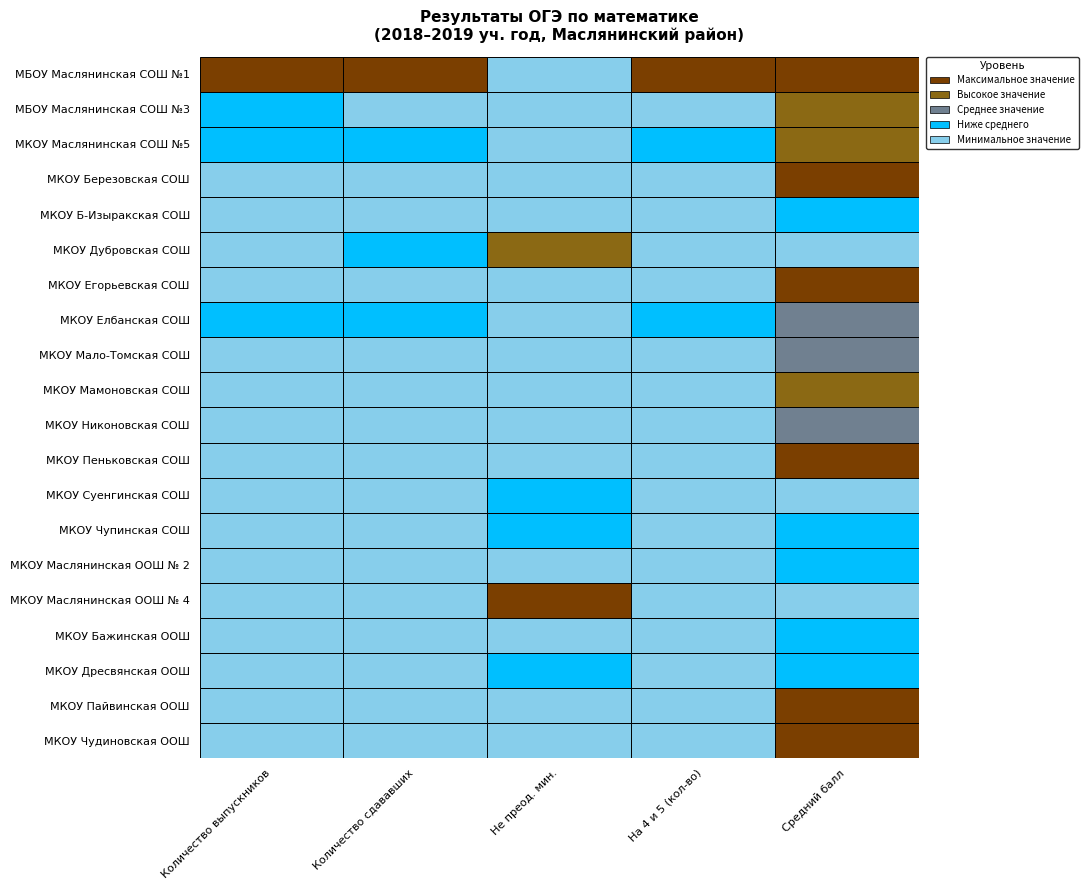

Reading left to right, extract all data points from this chart.

Количество выпускников: 82.0	24.0	19.0	6.0	3.0	12.0	6.0	19.0	7.0	12.0	2.0	11.0	4.0	10.0	12.0	11.0	9.0	3.0	4.0	2.0
Количество сдававших: 42.0	10.0	12.0	3.0	3.0	11.0	3.0	18.0	5.0	7.0	2.0	5.0	2.0	9.0	6.0	8.0	3.0	3.0	4.0	2.0
Не преод. мин.: 0.0	0.0	0.0	0.0	0.0	3.0	0.0	0.0	0.0	0.0	0.0	0.0	1.0	1.0	0.0	4.0	0.0	1.0	0.0	0.0
На 4 и 5 (кол-во): 37.0	7.0	10.0	3.0	0.0	1.0	3.0	8.0	3.0	6.0	1.0	5.0	0.0	4.0	1.0	1.0	0.0	1.0	4.0	2.0
Средний балл: 4.4	3.9	4.2	4.7	3.0	2.8	4.7	3.6	3.8	4.0	3.5	4.4	2.5	3.3	3.2	2.6	3.0	3.0	4.3	4.5